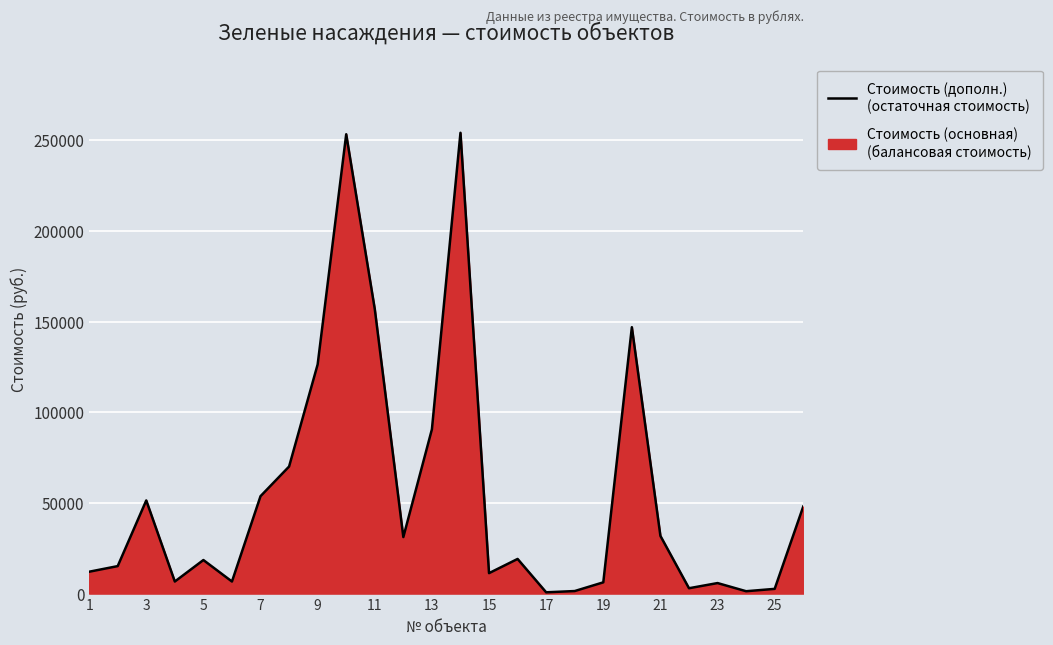

Which has a higher value, 7 or 23?

7